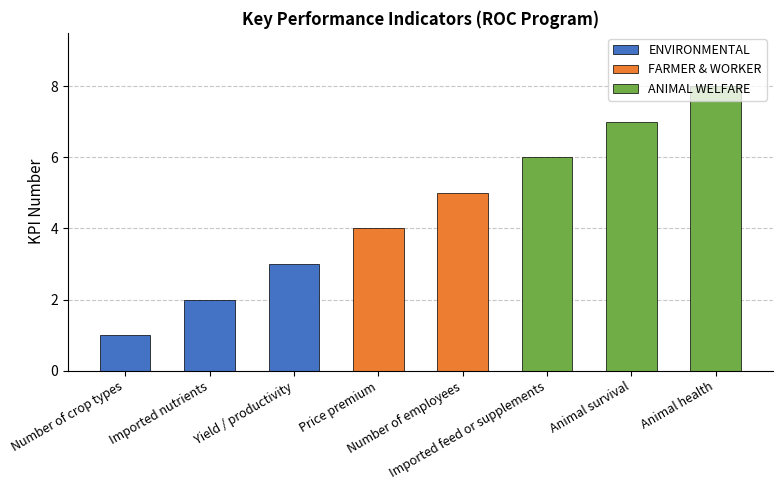

Are the bars horizontal?

No